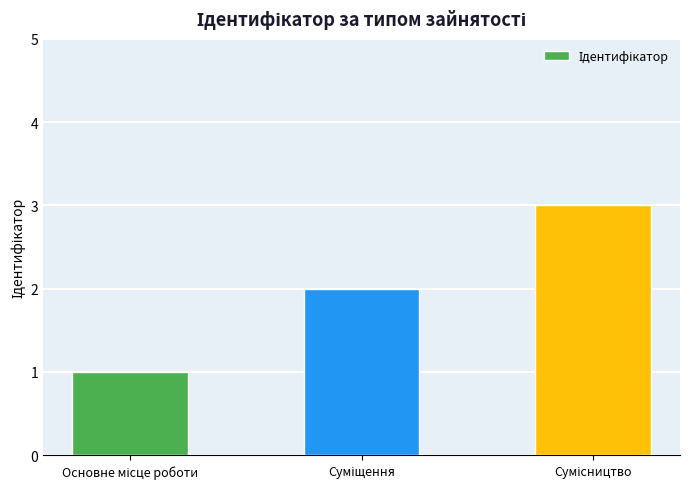

What is the value of the 1st bar from the left?

1